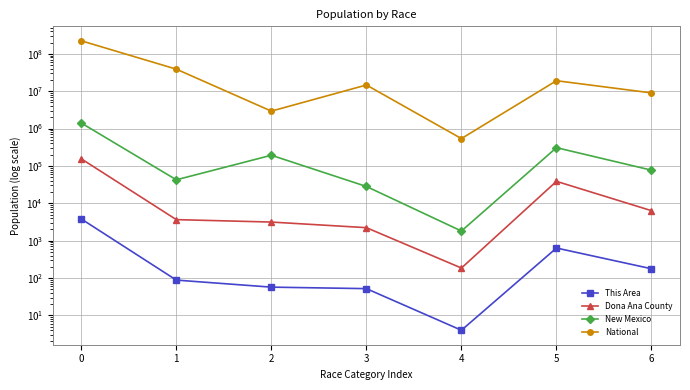

What is the maximum value shown in the chart?

223553265